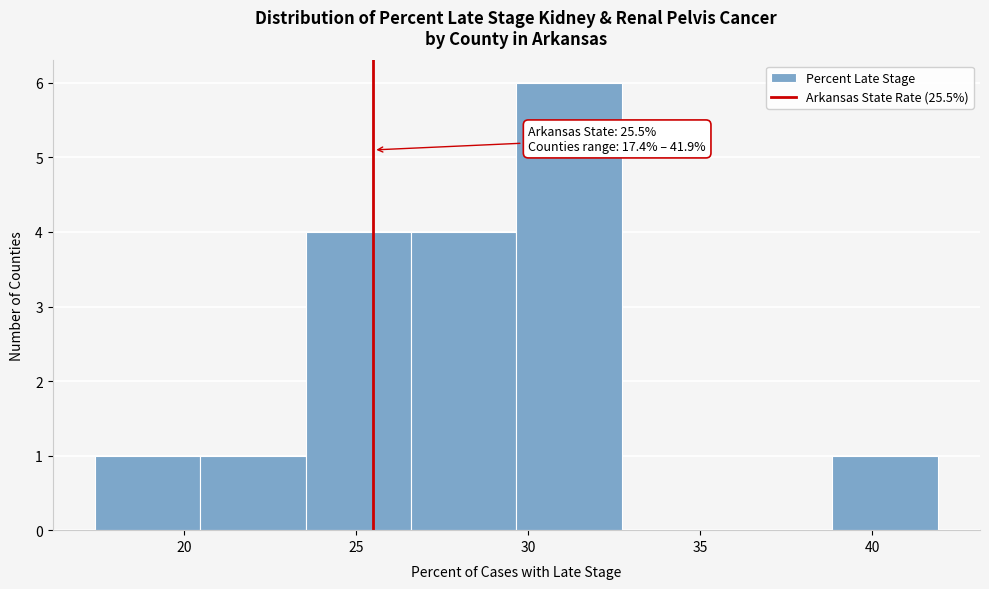

Over which range of the x-axis is the bar tallest?

29.5 to 32.5